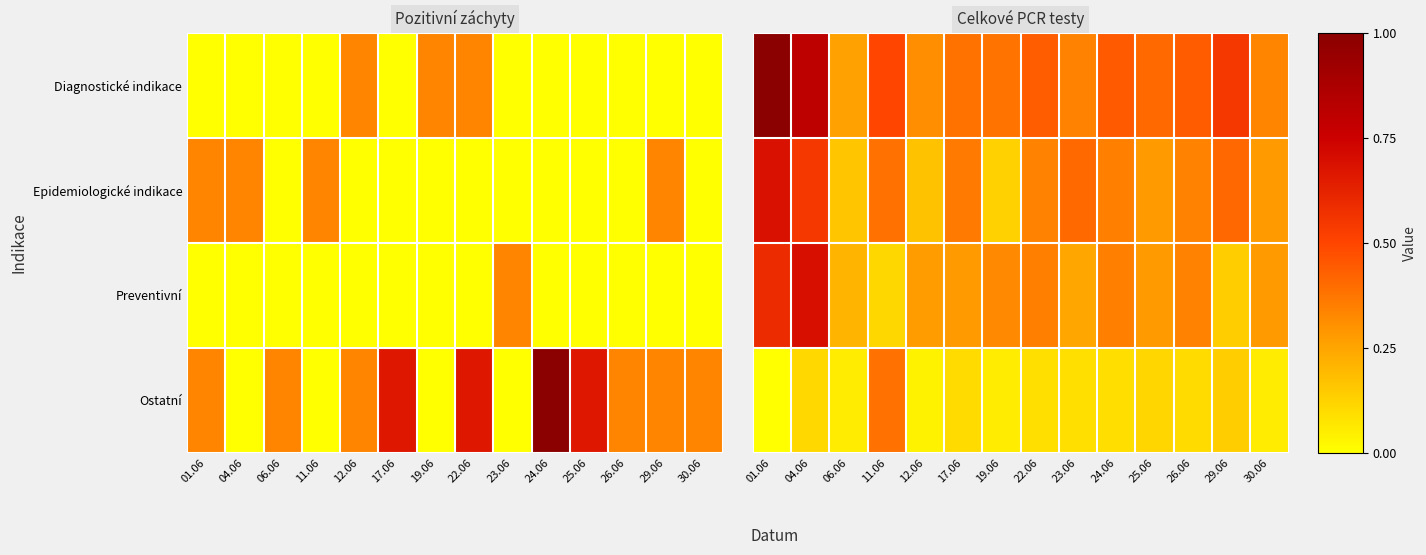

True or false: Diagnostické indikace has a value of 0.3 at 06.06.

True